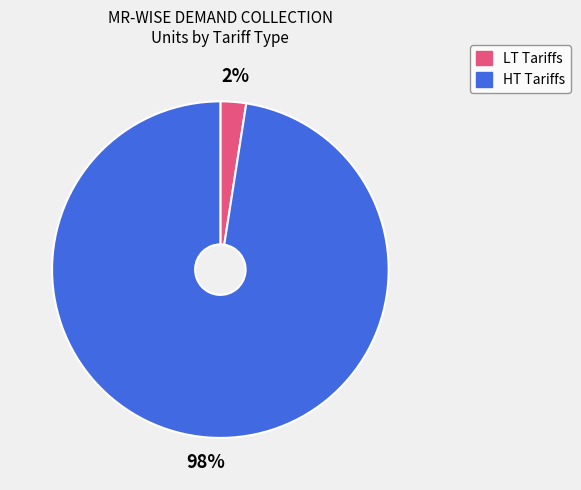

Is there a majority slice in this chart?

Yes